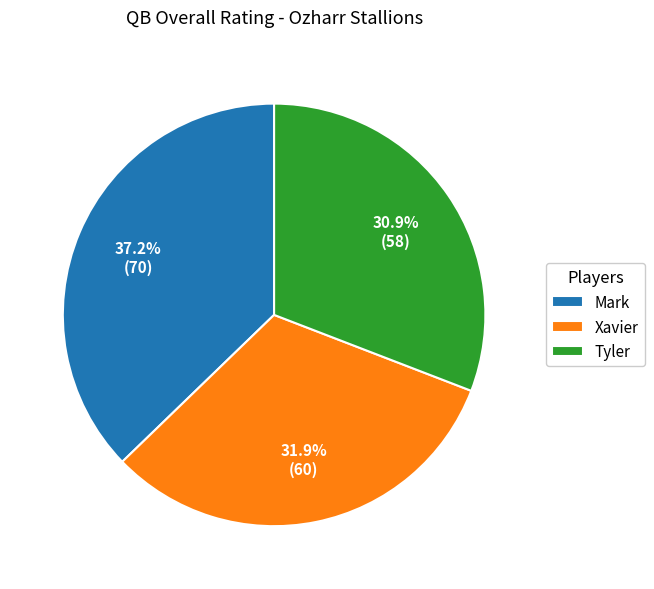

Does Tyler represent more than half of the total?

No